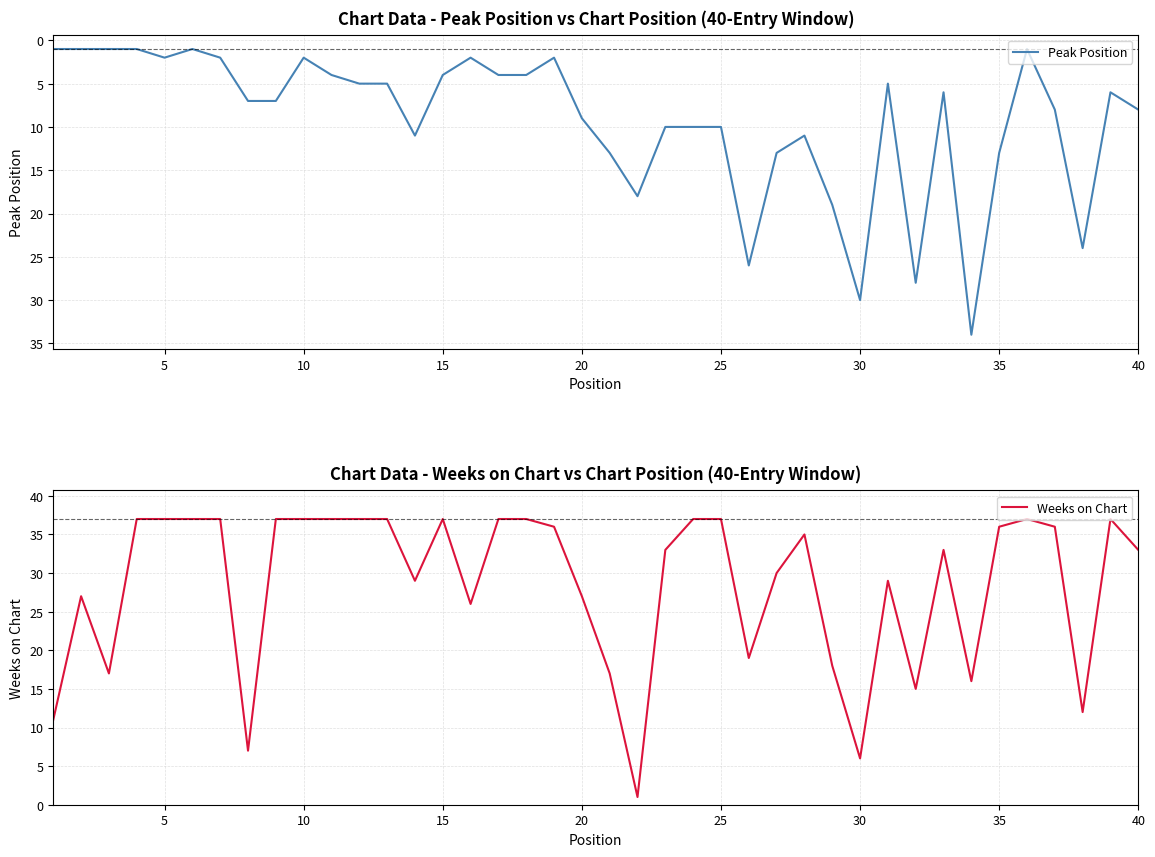

What is the average value of the Peak Position series?

9